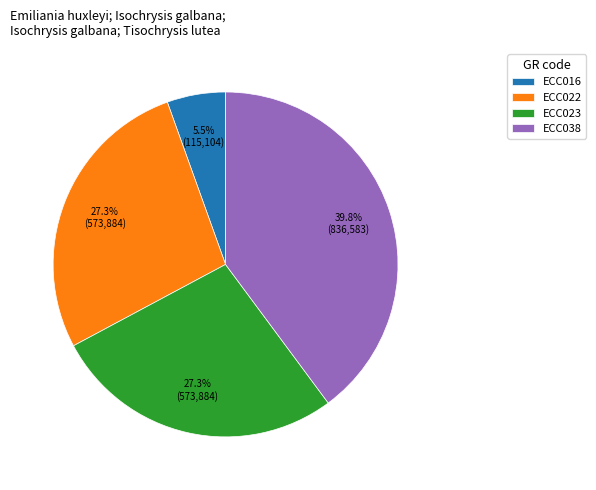

The ECC023 slice represents 27% of the pie. True or false?

True